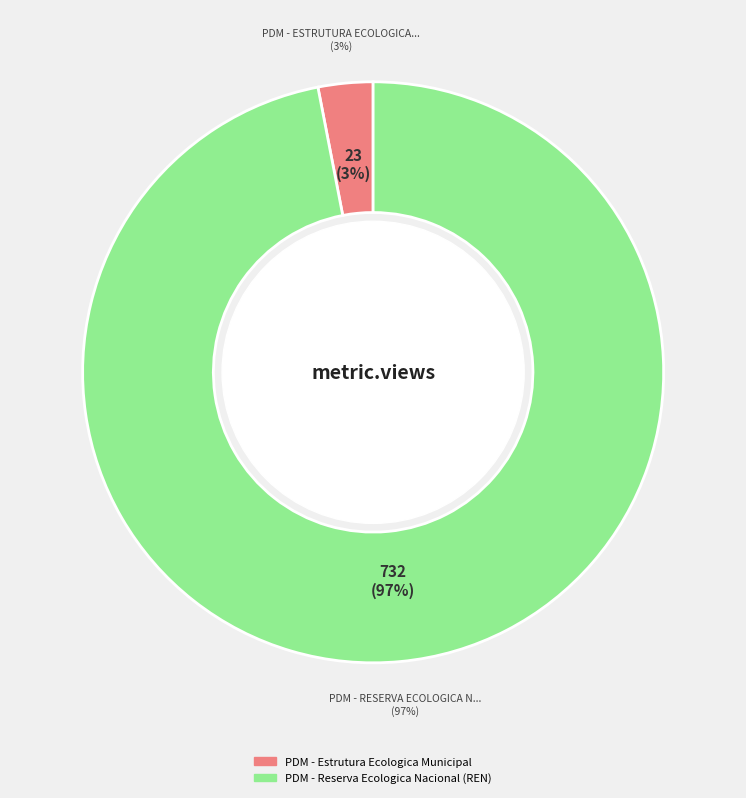

How many slices are in this pie chart?

2